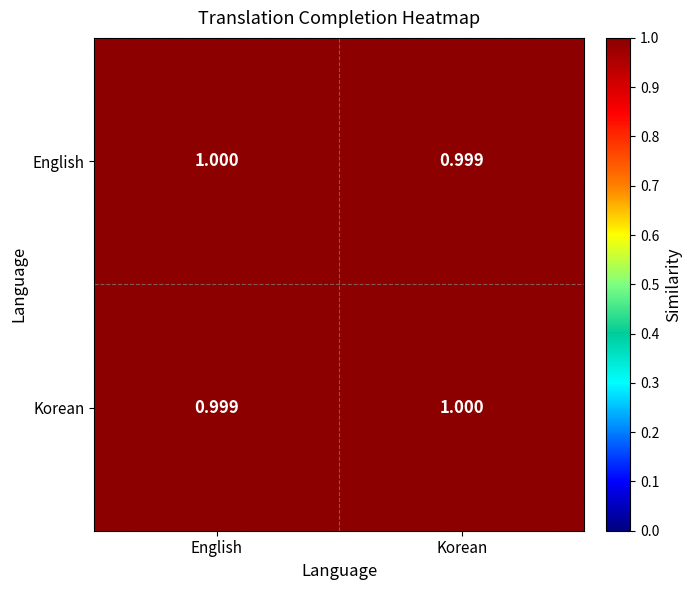

At which label does Korean reach its peak?

Korean